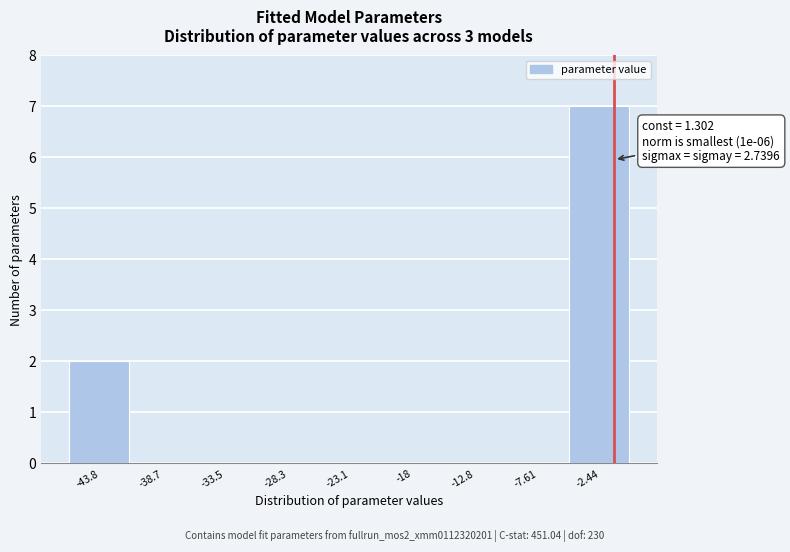

Reading left to right, list all the values displayed in this chart.

-43.8=2	-38.7=0	-33.5=0	-28.3=0	-23.1=0	-18=0	-12.8=0	-7.61=0	-2.44=7